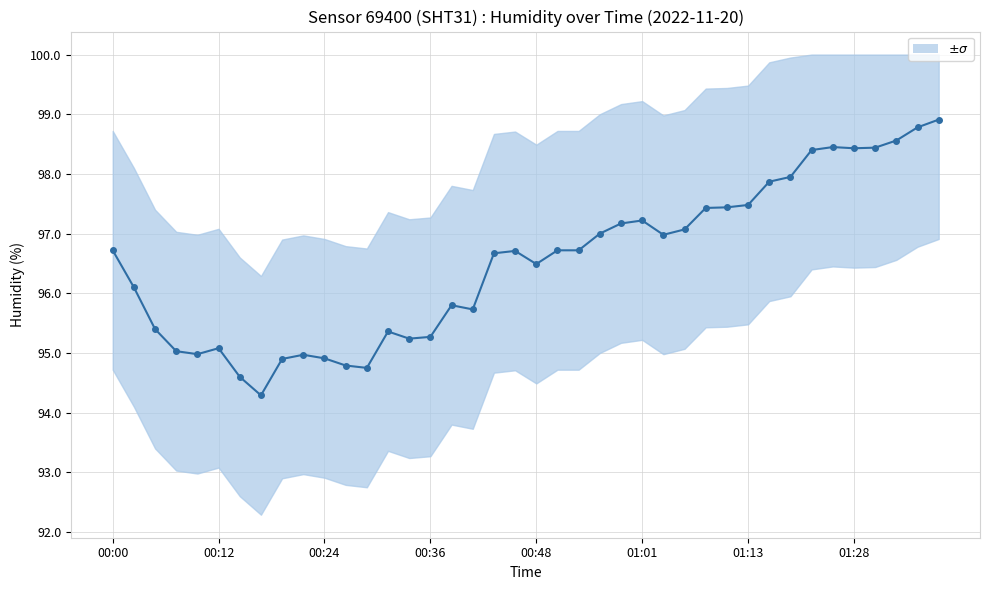

What is the difference between the maximum and minimum values?

4.6